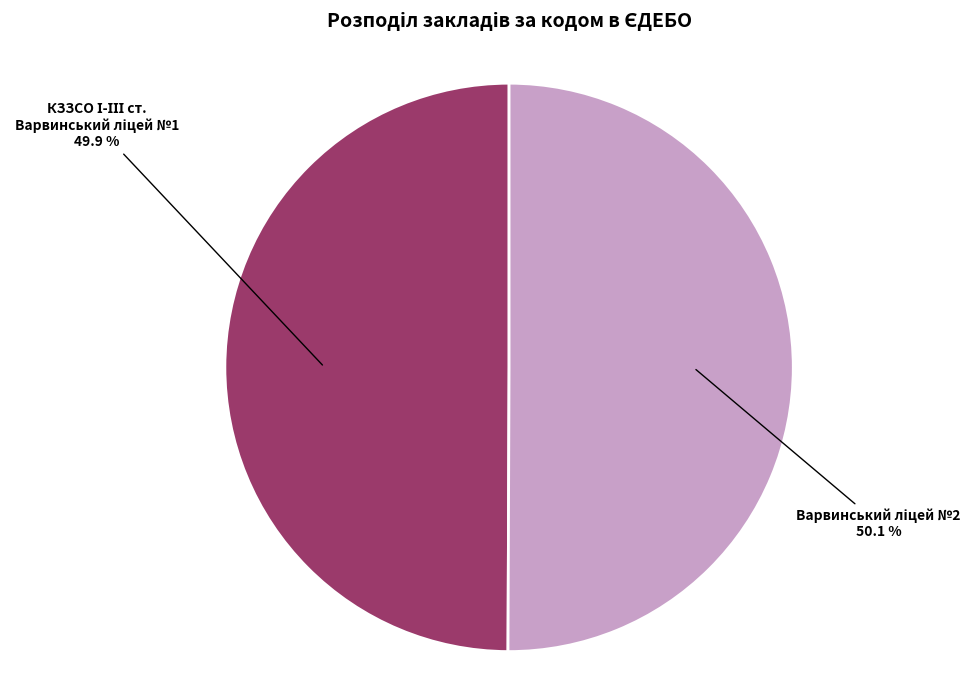

How many slices are in this pie chart?

2